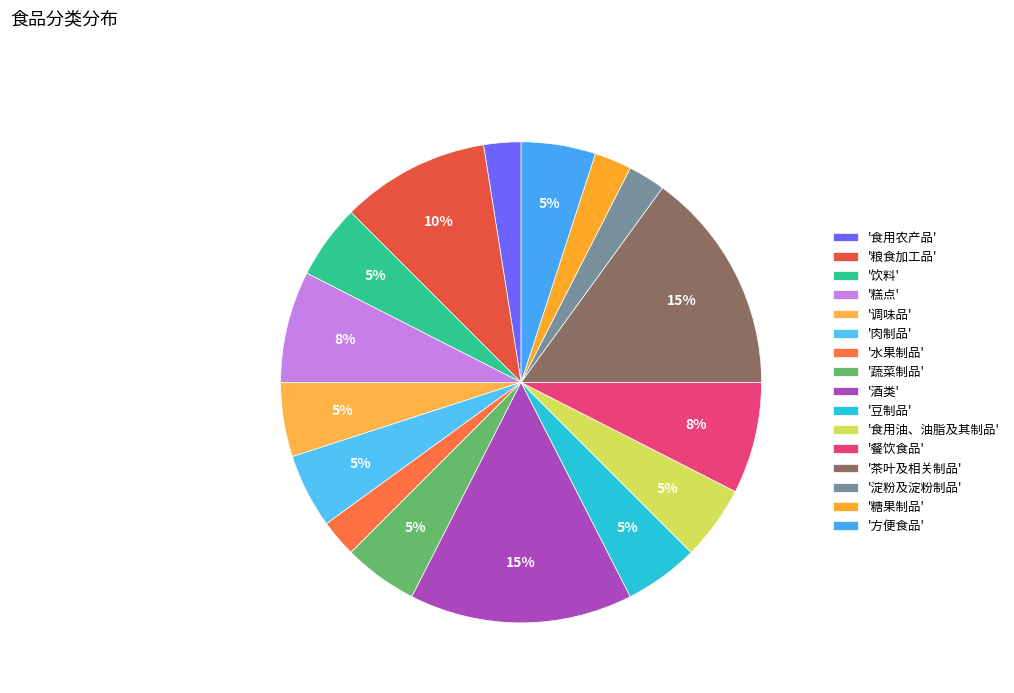

Does any single category account for the majority?

No